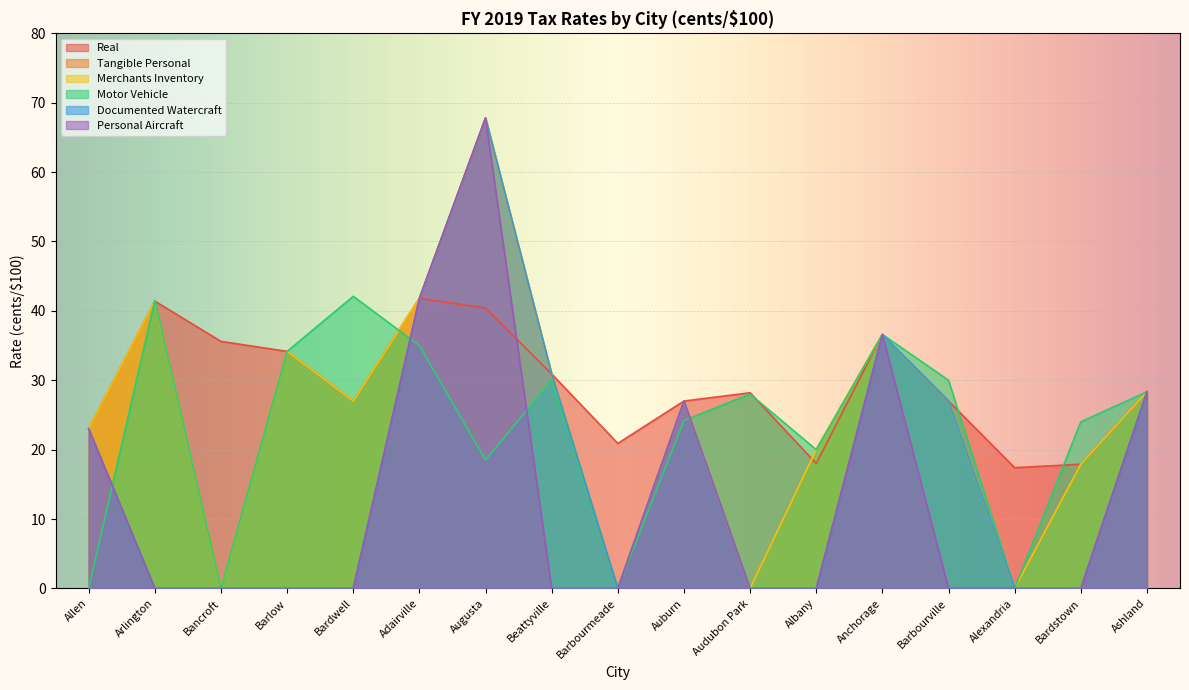

True or false: Personal Aircraft and Merchants Inventory intersect in this chart.

False